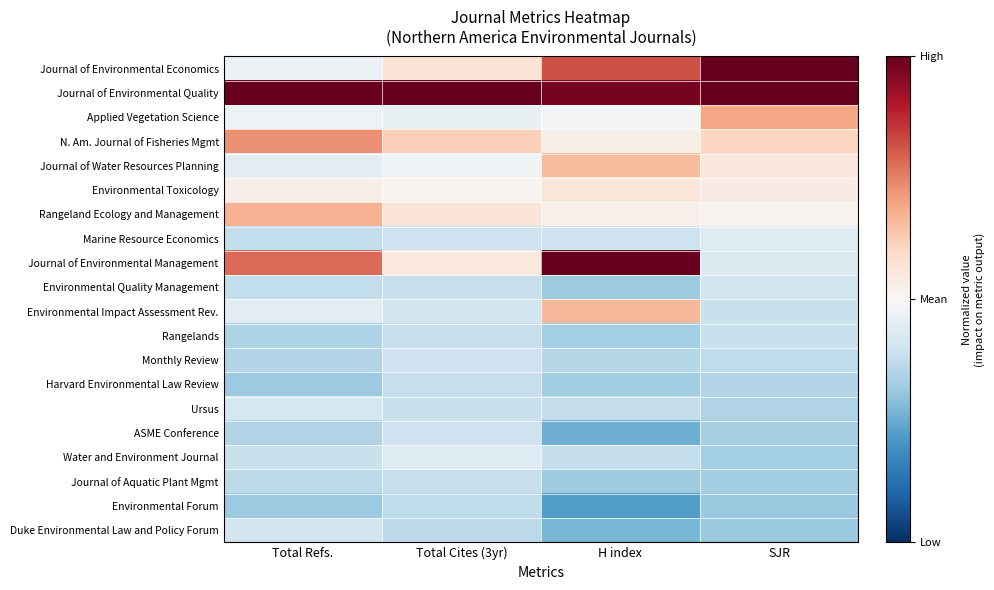

What is the spread (max minus min) of values at H index?

1.6